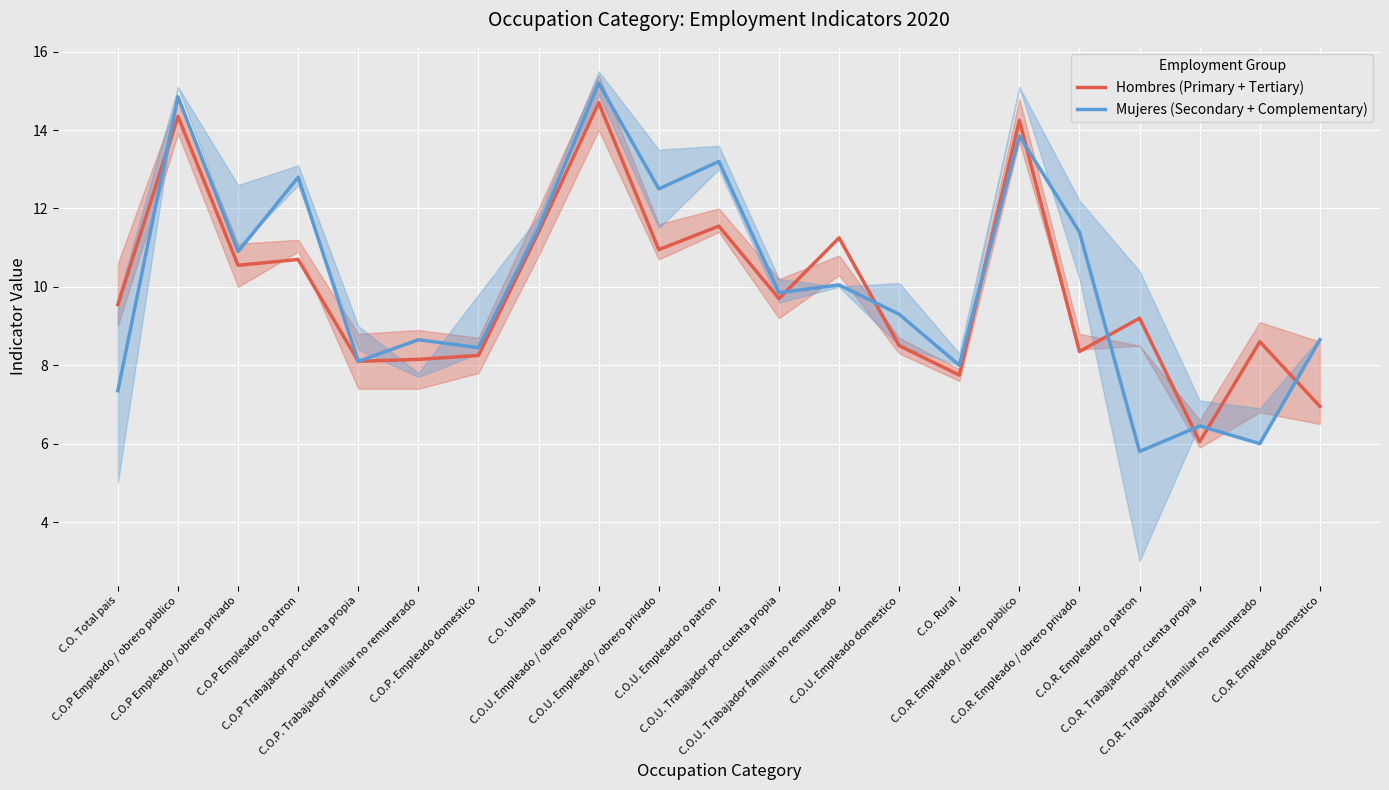

List the series in order of their overall mean, lowest first.

Hombres (Primary + Tertiary), Mujeres (Secondary + Complementary)